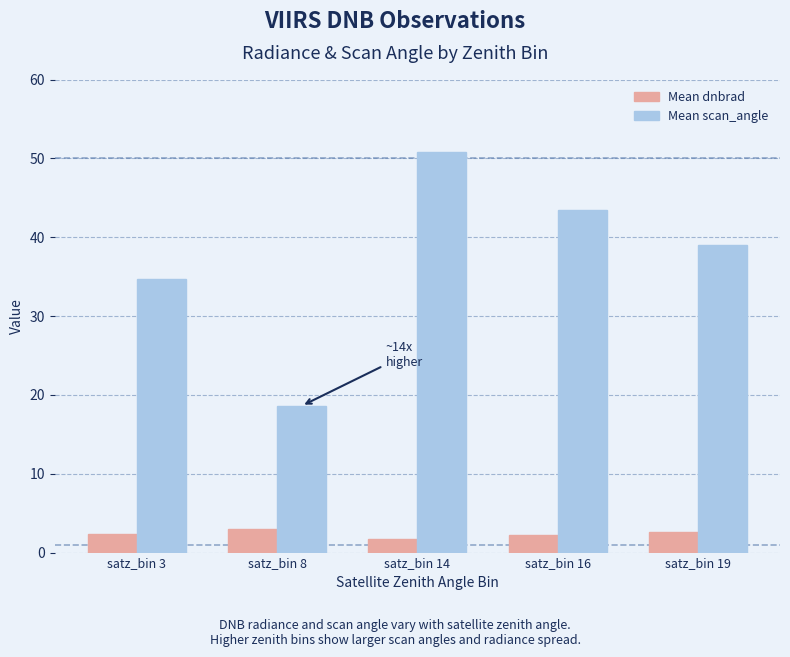

What is the value of the Mean scan_angle bar at the 5th from the left?

39.0